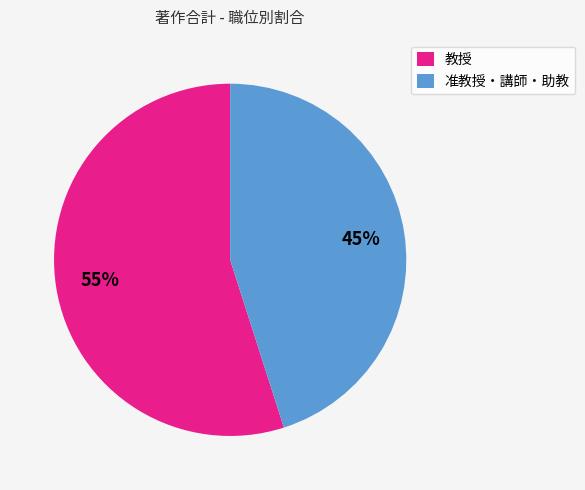

How many segments does this pie chart have?

2